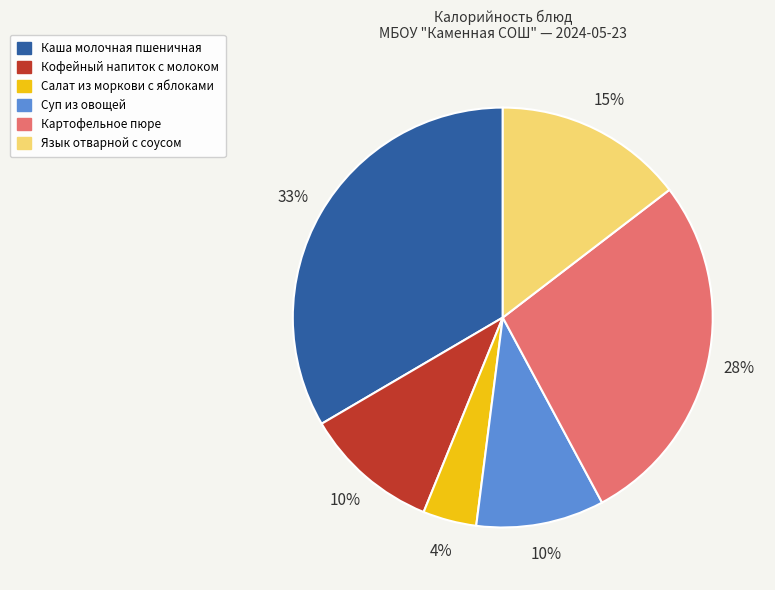

To the nearest percent, what is the difference between the largest and smallest slice percentages?

29%